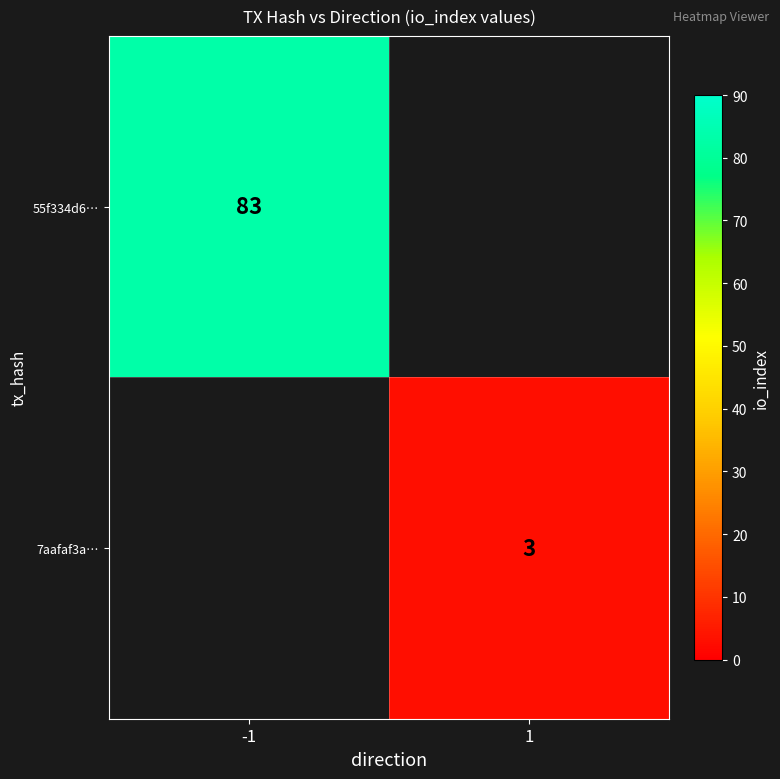

The value of 7aafaf3a… at 1 is 3. True or false?

True